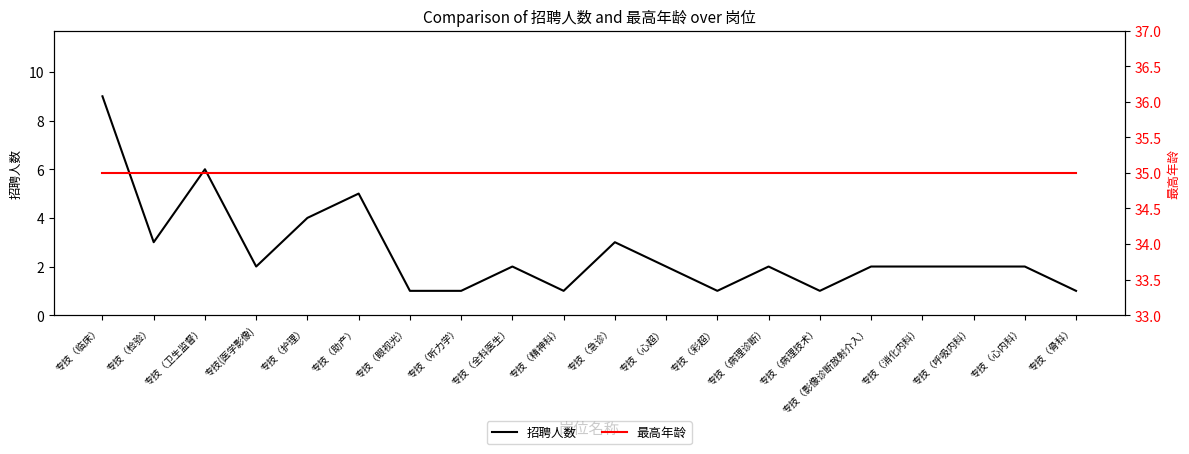

Rank the series by their average value, from highest to lowest.

最高年龄, 招聘人数